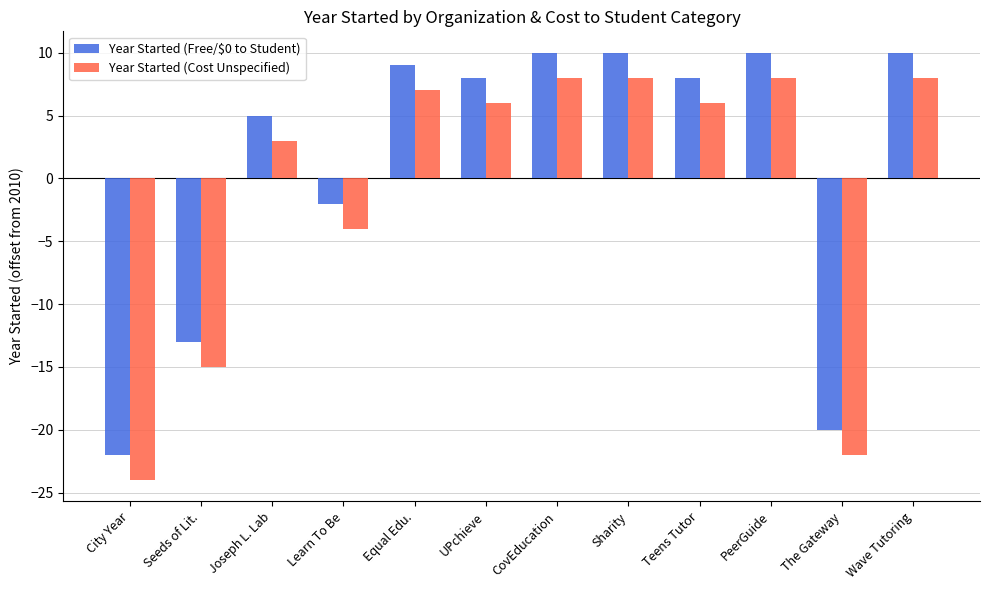

Is the value of Year Started (Cost Unspecified) at Wave Tutoring greater than the value of Year Started (Free/\$0 to Student) at Joseph L. Lab?

Yes